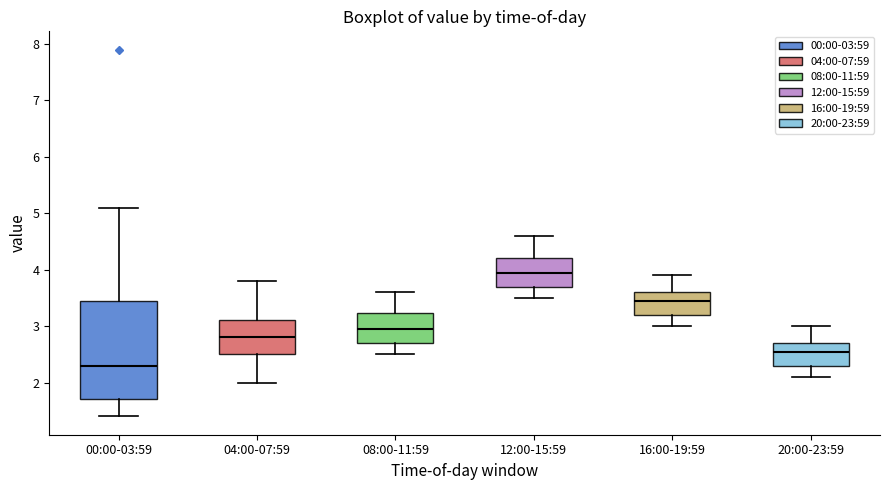

Which box has the lowest median line?

00:00-03:59